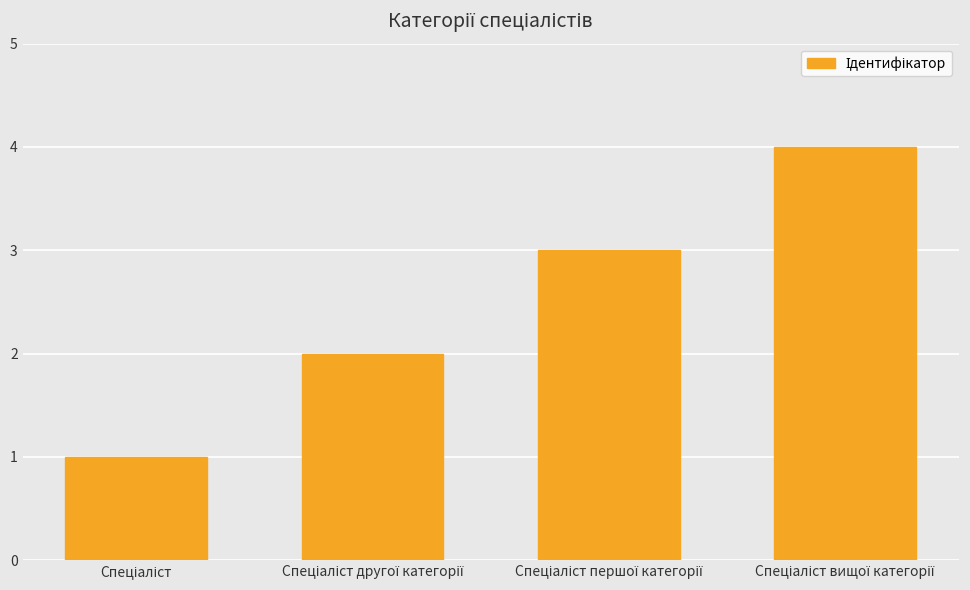

What is the sum of all values?

10